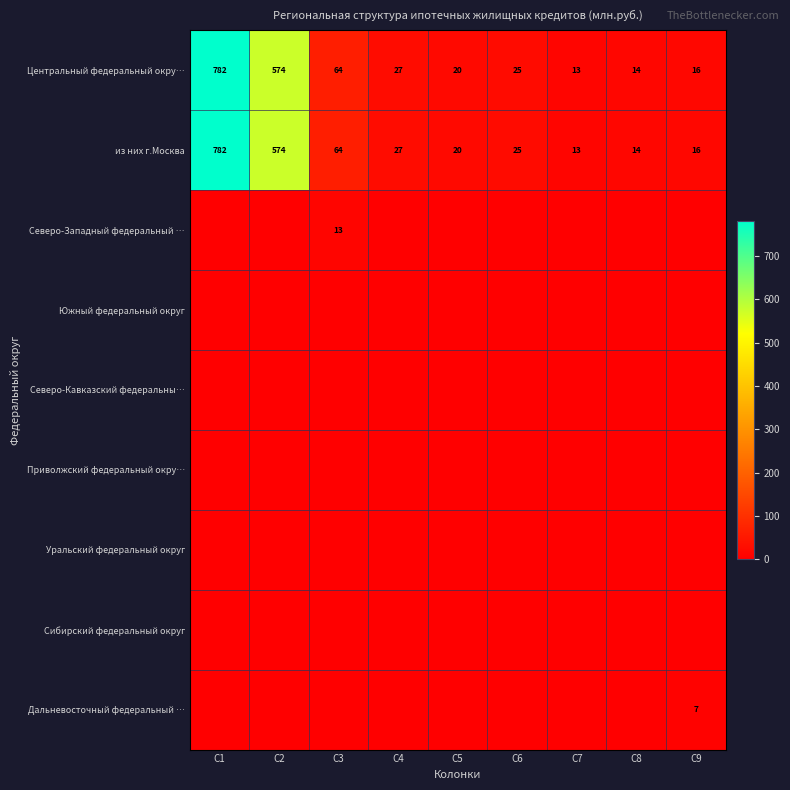

What is the sum of all из них г.Москва values?

1535